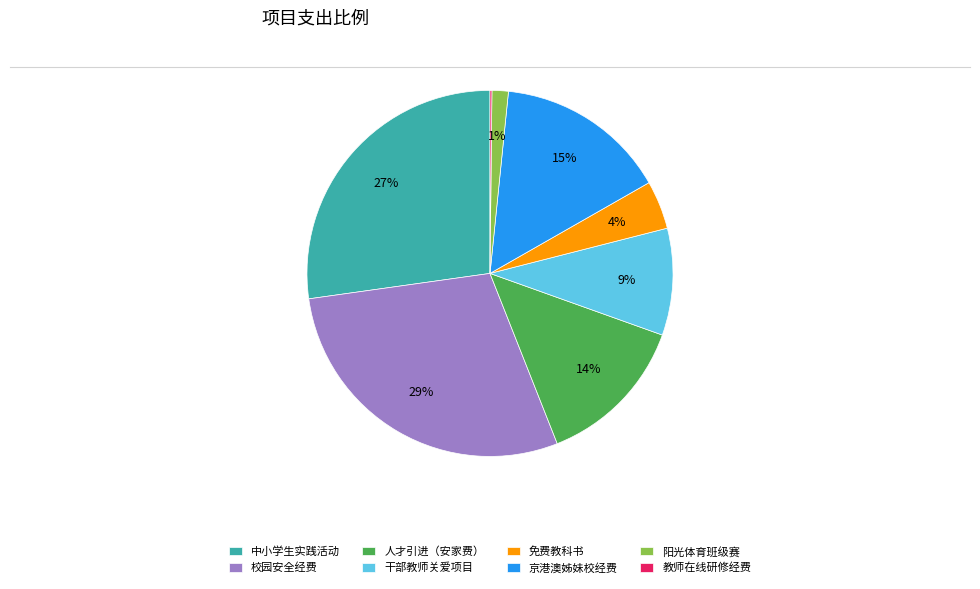

To the nearest percent, what is the average slice percentage?

12%